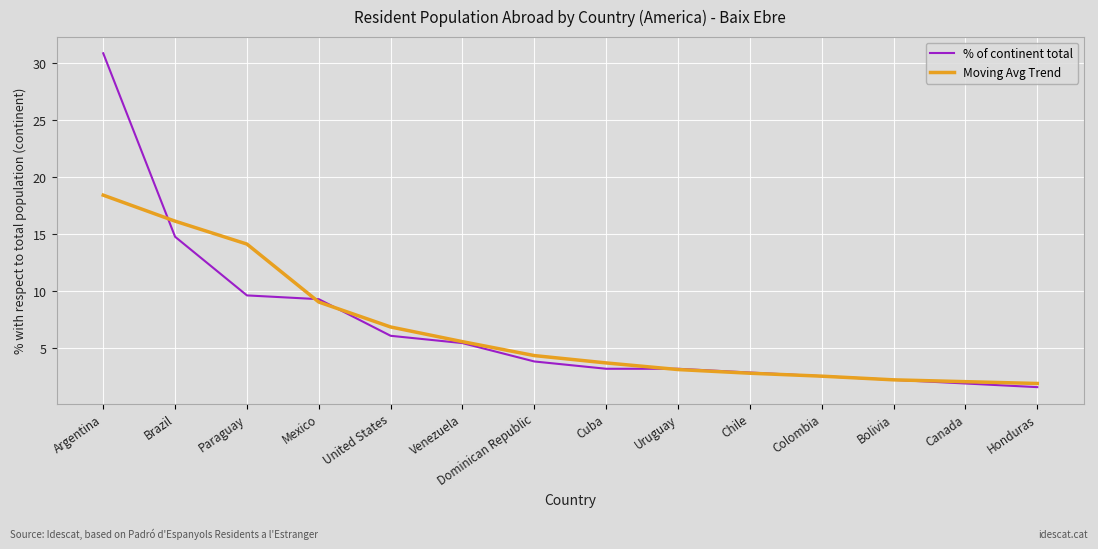

What is the total value across all series at Dominican Republic?

8.2